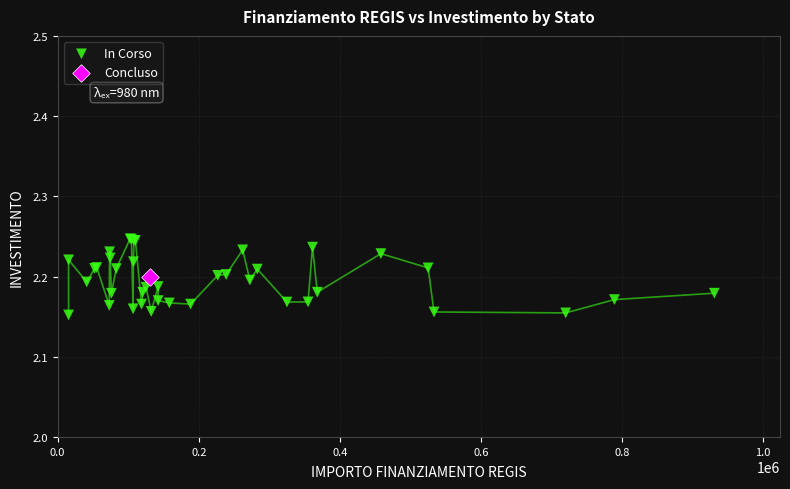

What are all the series names shown in the legend?

In Corso, Concluso